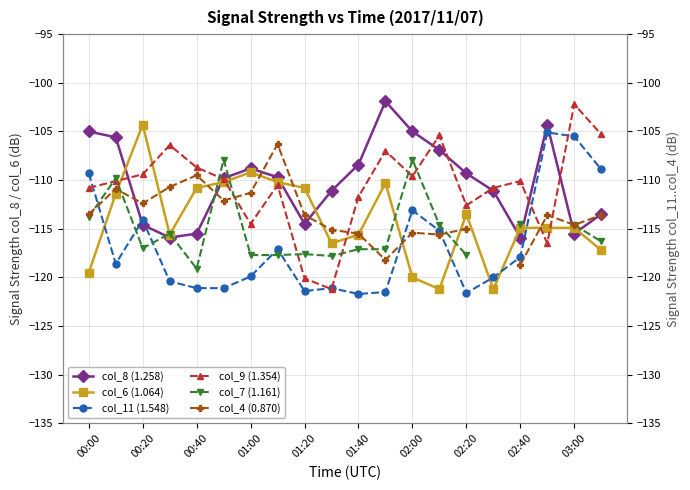

Is it true that col_6 (1.064) equals -115.6 at 01:40?

True